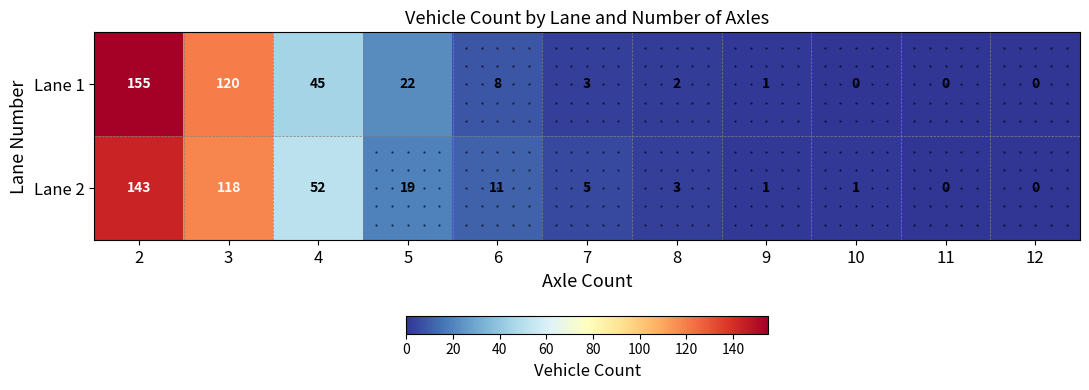

Which series has the largest range (max minus min)?

Lane 1